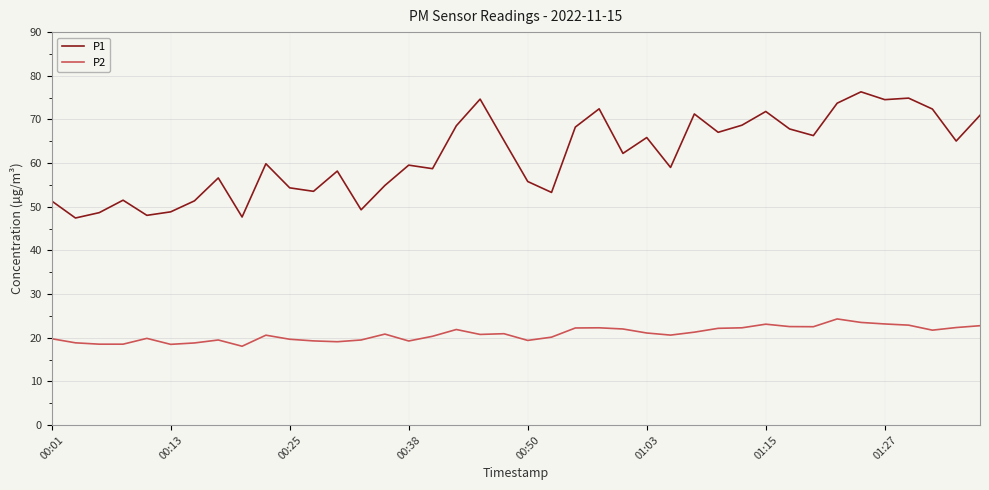

Which series has the largest total across all categories?

P1